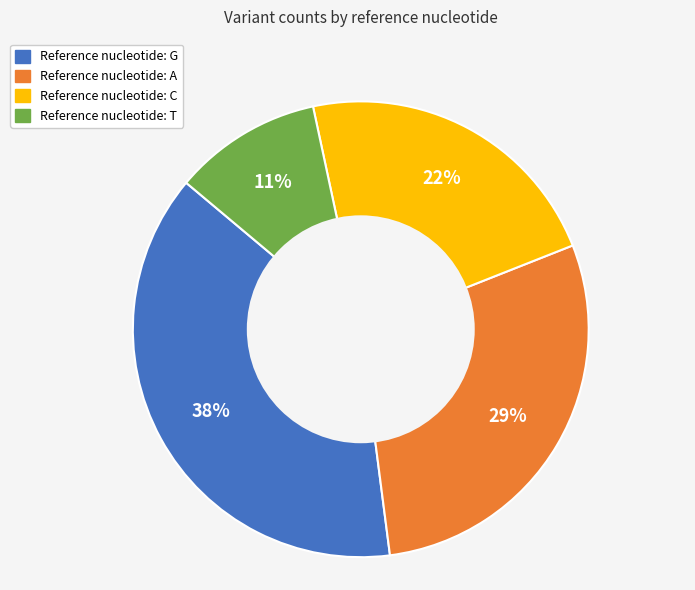

Is there a majority slice in this chart?

No